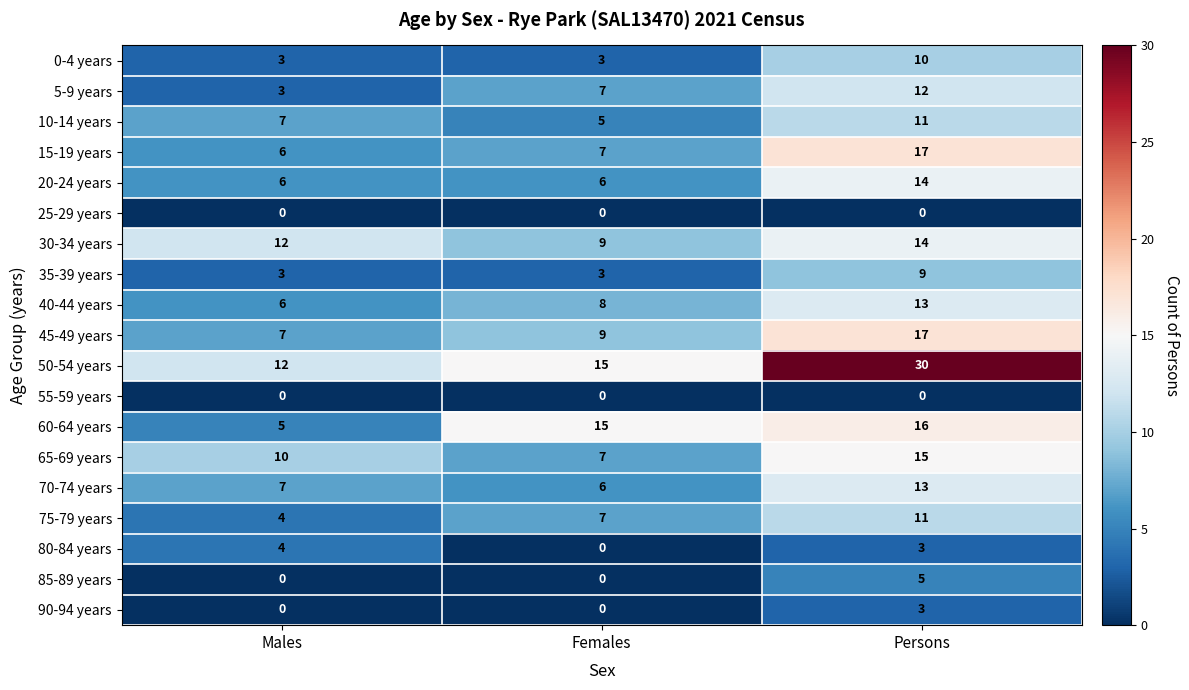

Which series has the largest total across all categories?

50-54 years